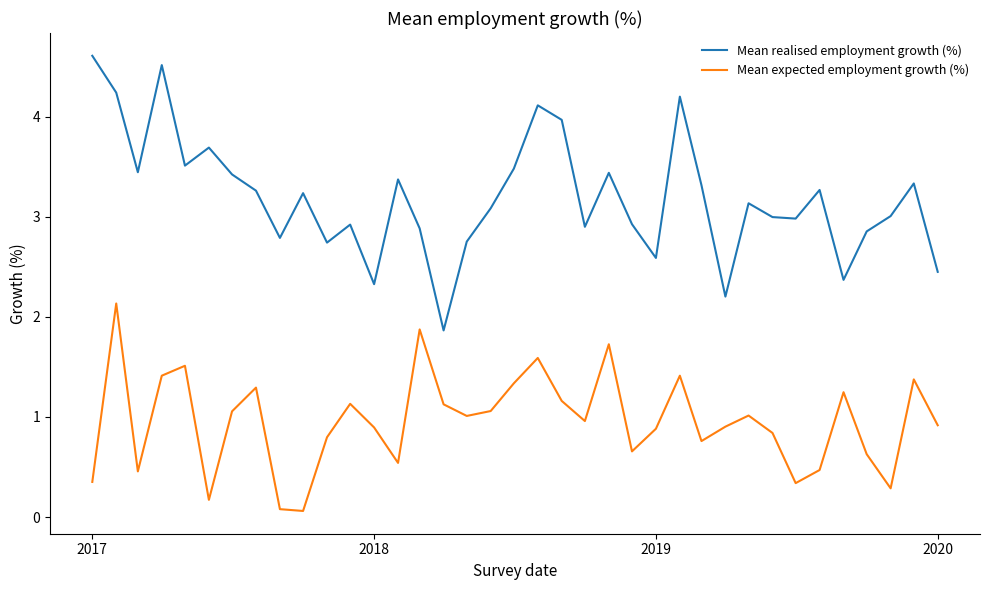

Rank the series by their maximum value, from lowest to highest.

Mean expected employment growth (%), Mean realised employment growth (%)